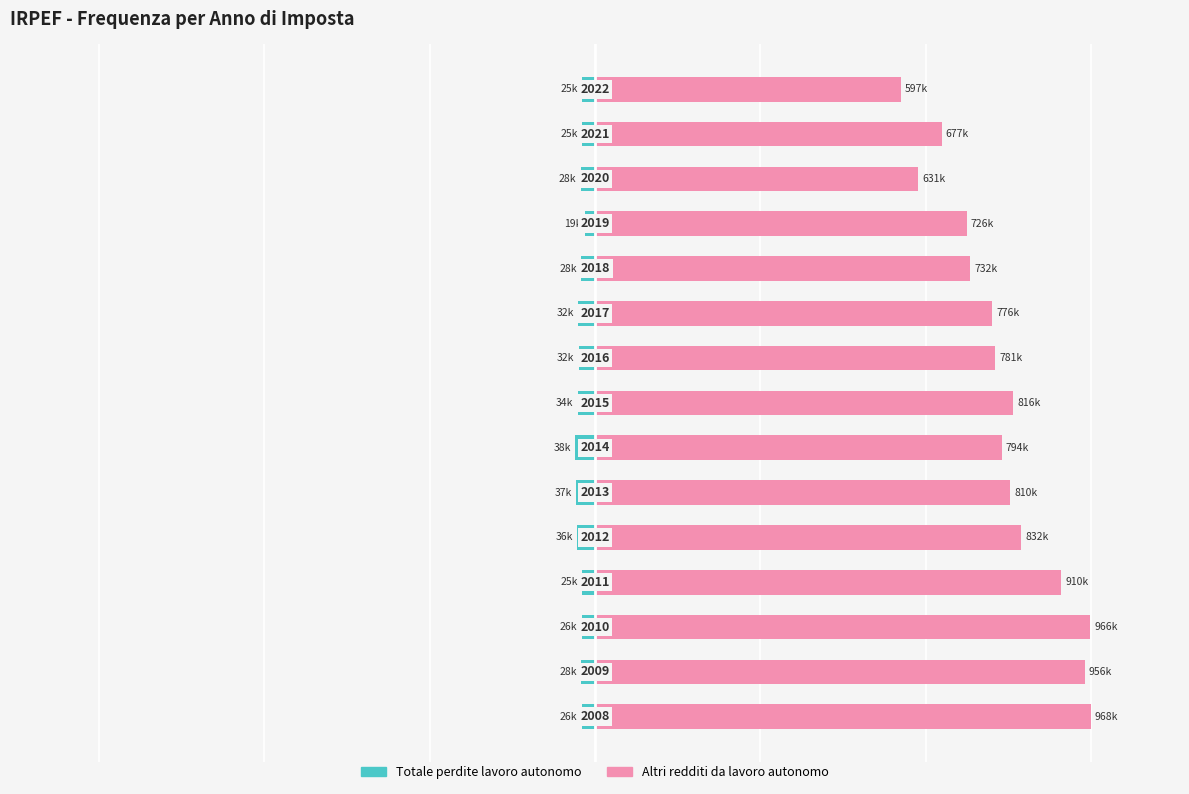

The Totale perdite lavoro autonomo series shows -25123 at 11. True or false?

True